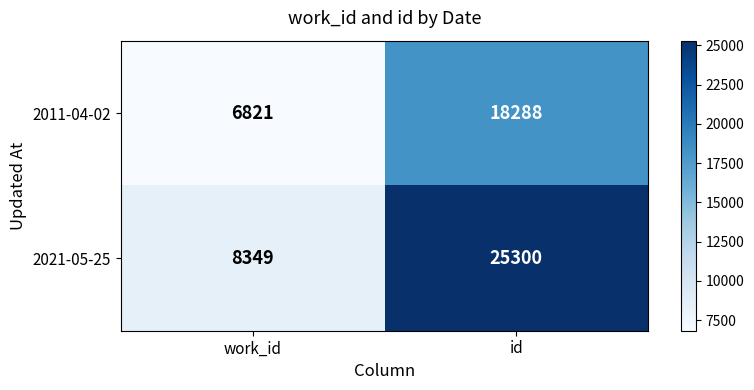

Where is 2011-04-02 nearest to the value 12554?

work_id